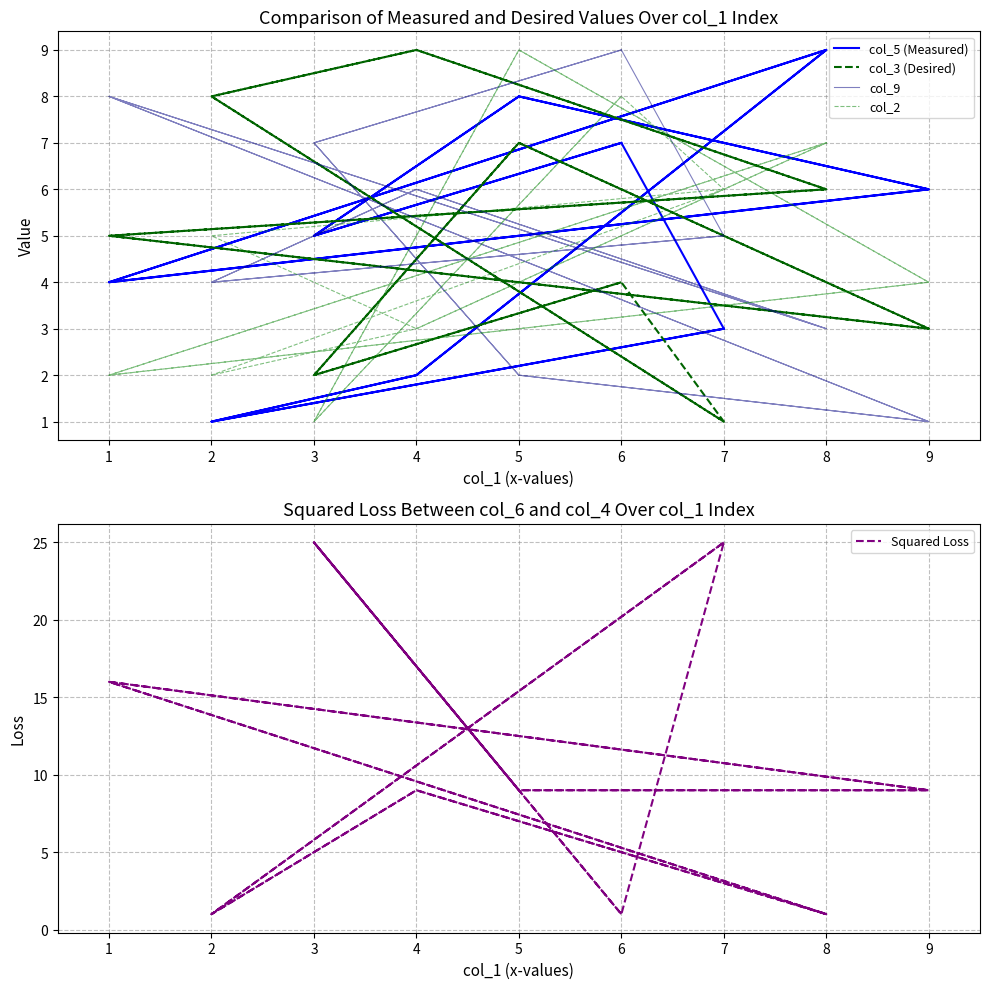

How many lines are shown in the chart?

5